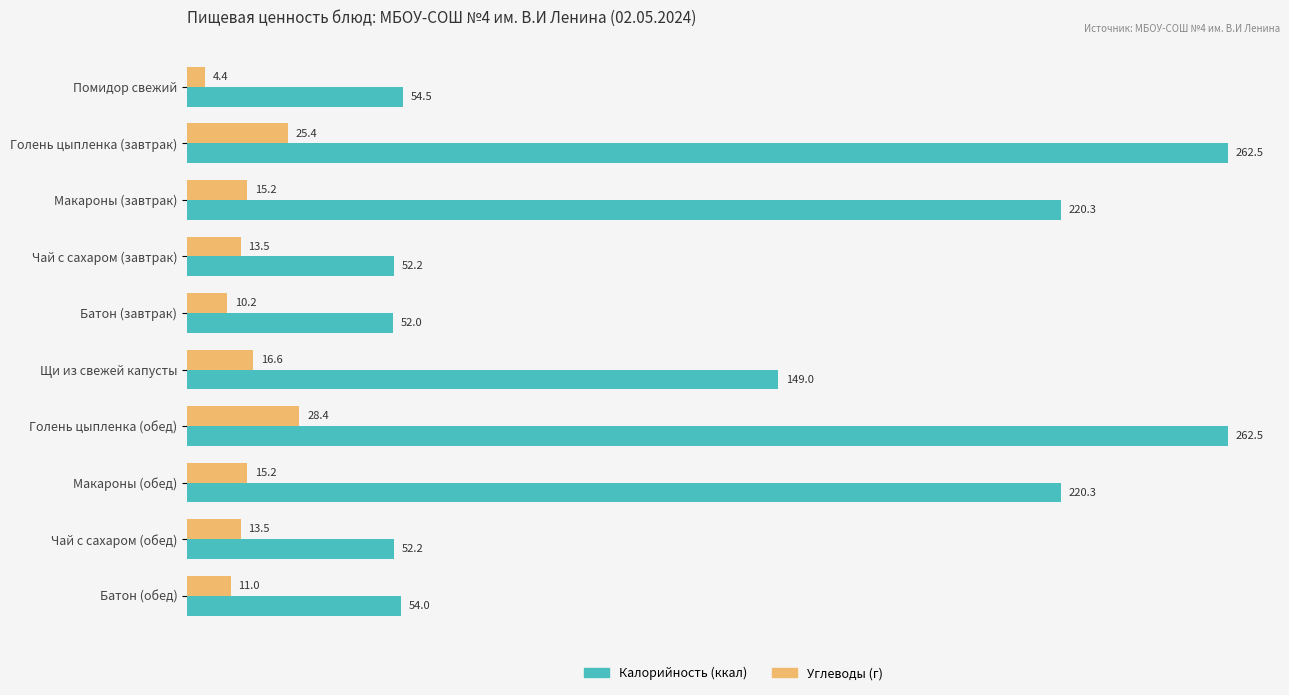

How many series are shown in this chart?

2